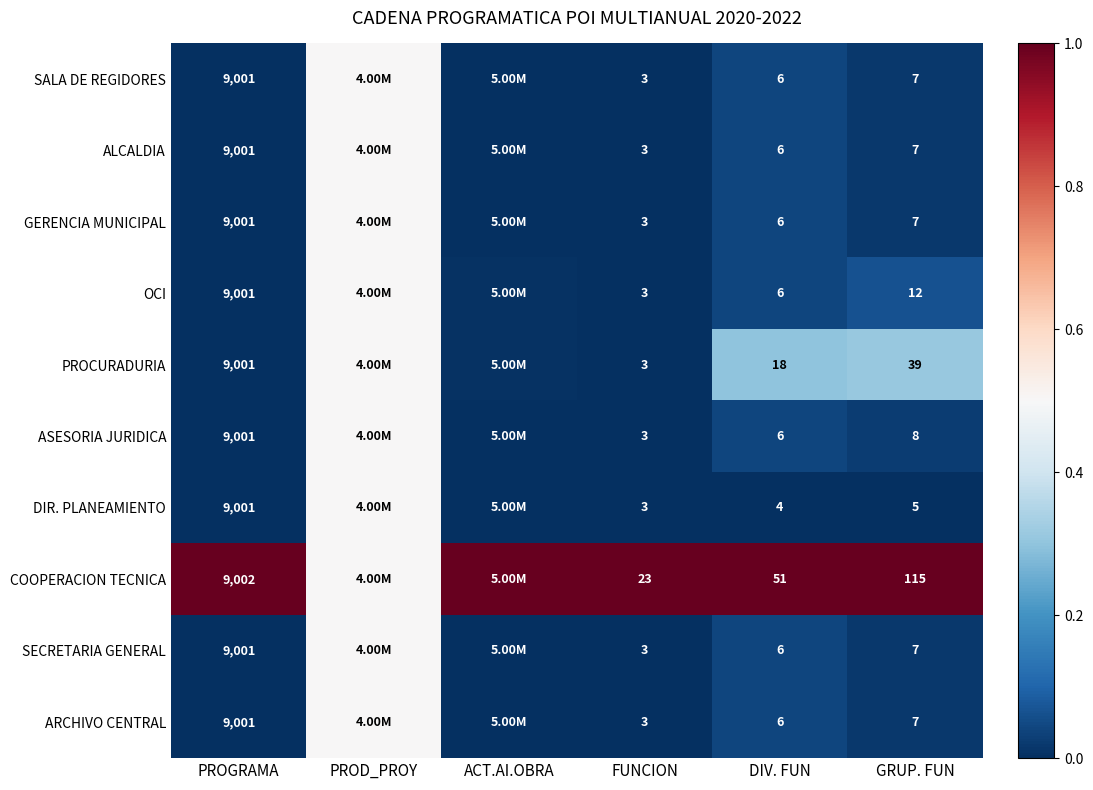

Between PROGRAMA and GRUP. FUN, which series saw the biggest shift?

DIR. PLANEAMIENTO